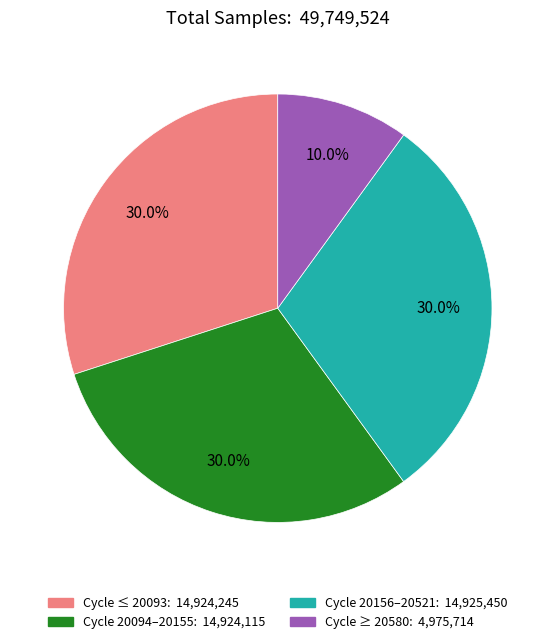

Is Cycle ≥ 20580: 4,975,714 the majority of the pie?

No